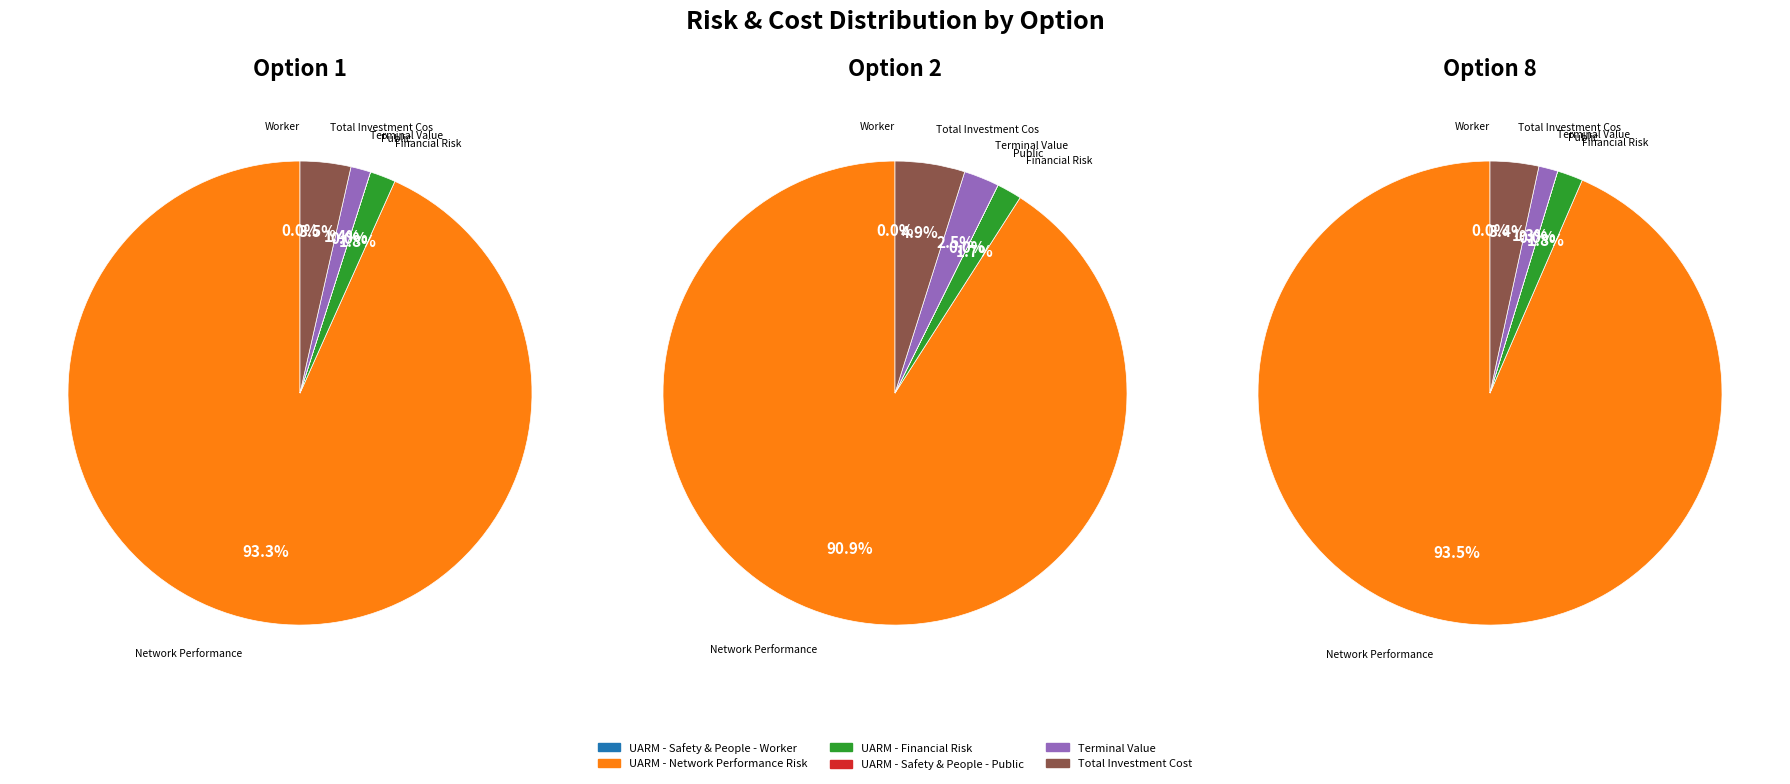

What percentage is the UARM - Network Performance Risk slice, to the nearest percent?

93%